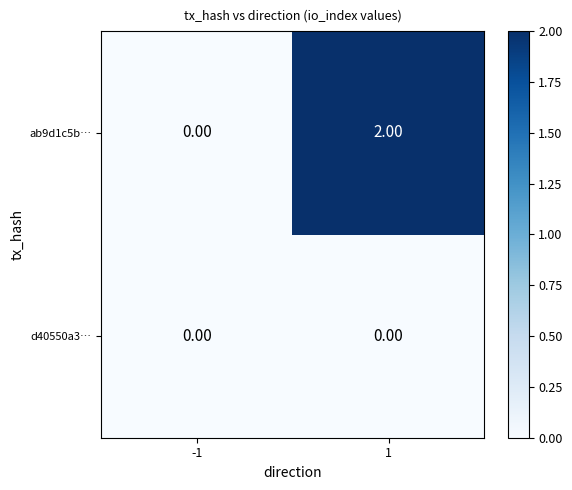

List the series in order of their peak value, lowest first.

d40550a3…, ab9d1c5b…